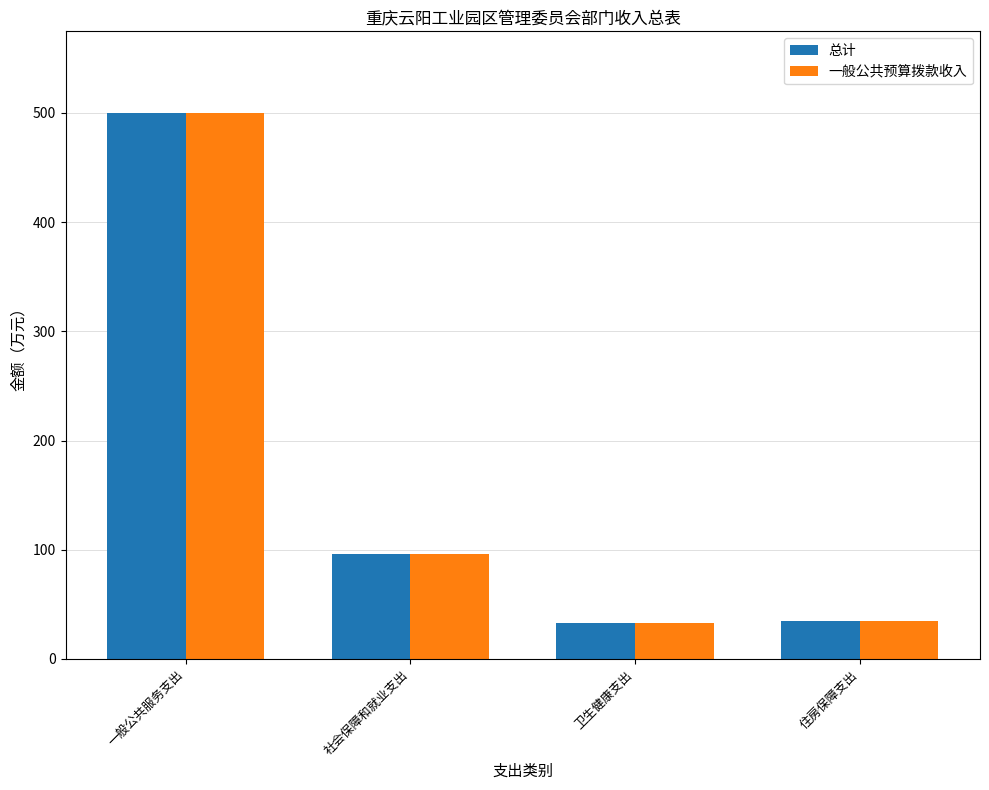

What is the maximum value shown in the chart?

499.8